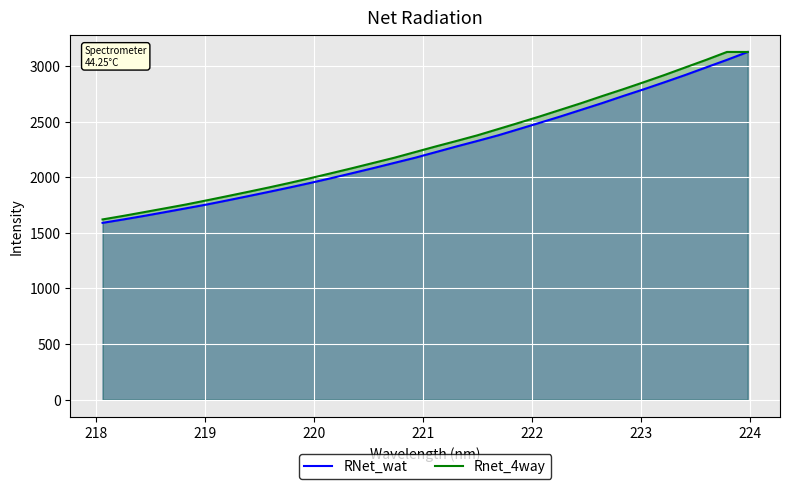

Does the chart display data point markers on the line(s)?

No